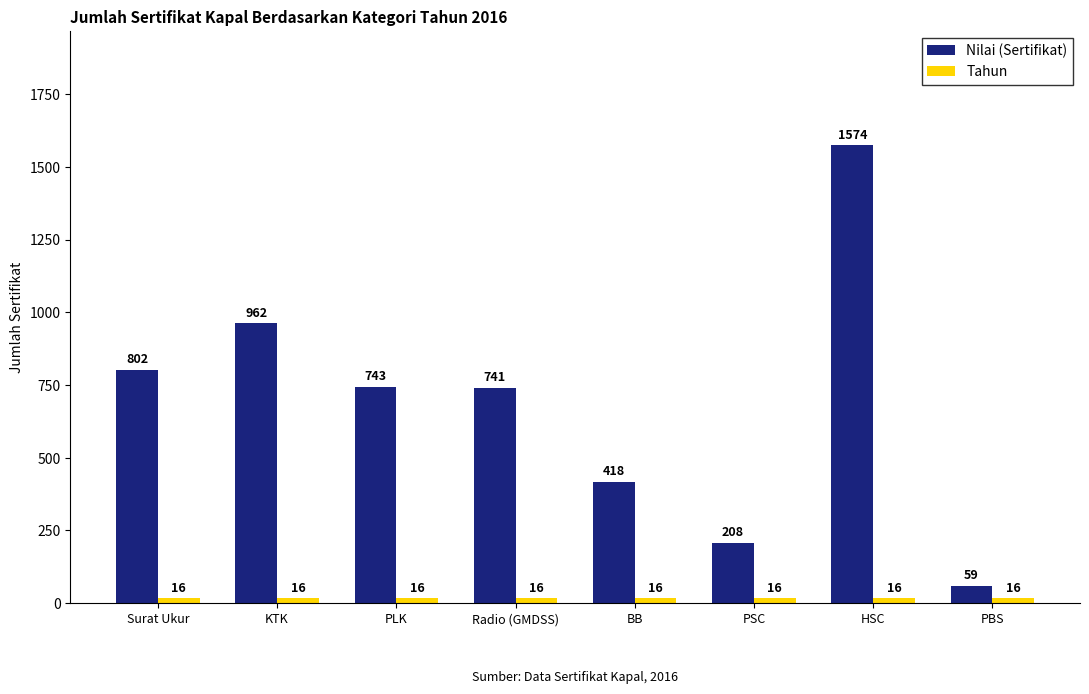

What is the difference between the highest and lowest values at PSC?

192